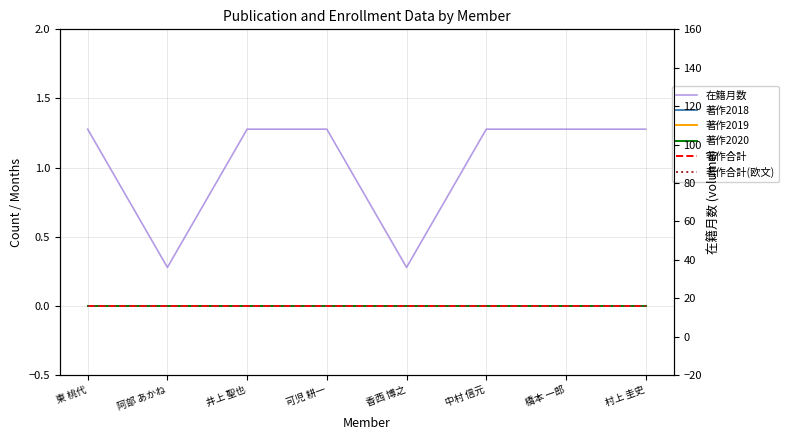

Which series has the largest total across all categories?

在籍月数